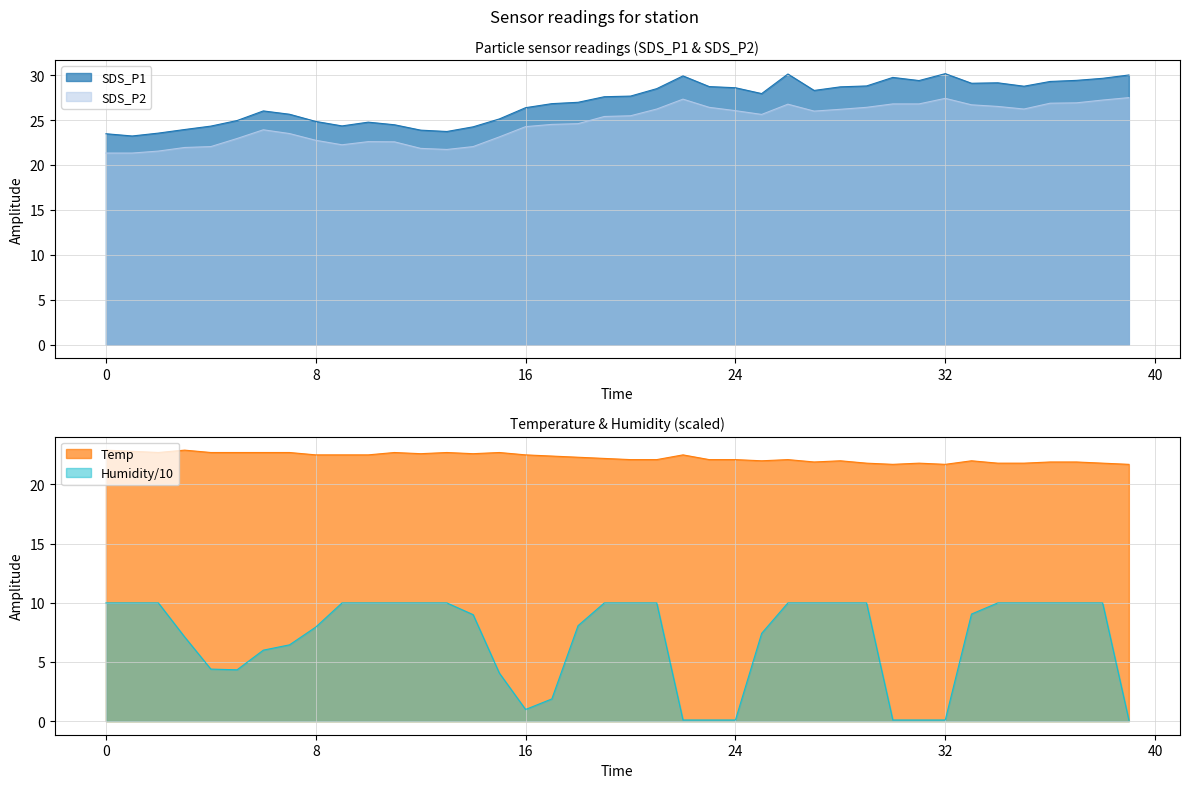

At how many categories does at least one series exceed 1?

40